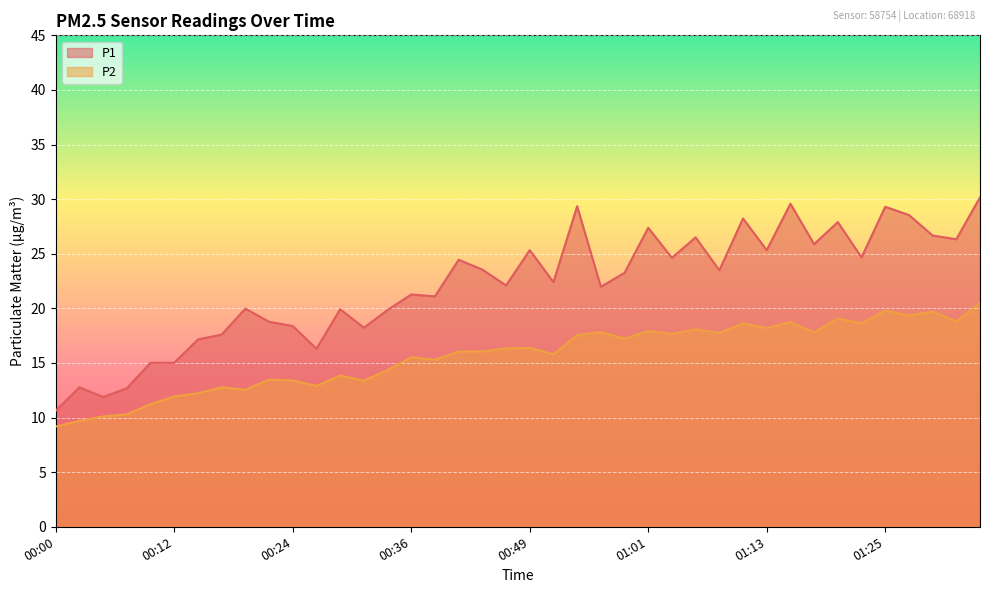

Rank the series by their maximum value, from lowest to highest.

P2, P1